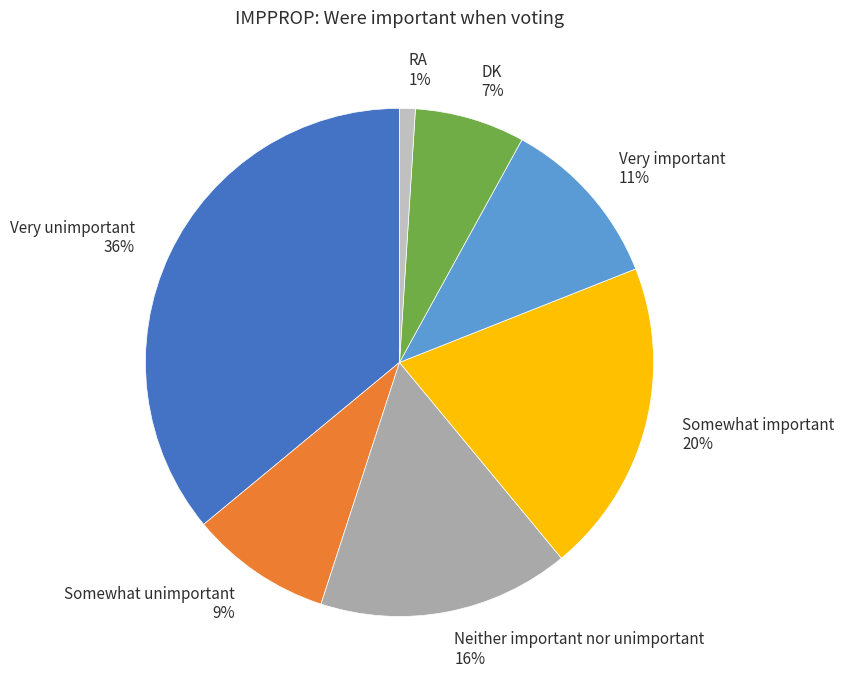

To the nearest percent, what is the difference between the Very important and DK slice percentages?

4%